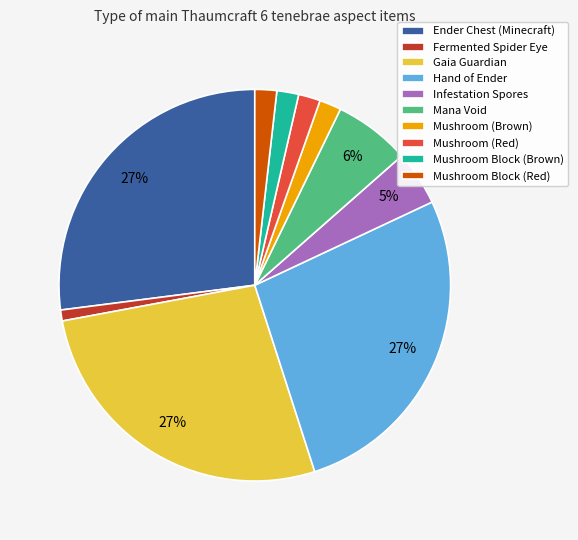

Does Fermented Spider Eye represent more than half of the total?

No